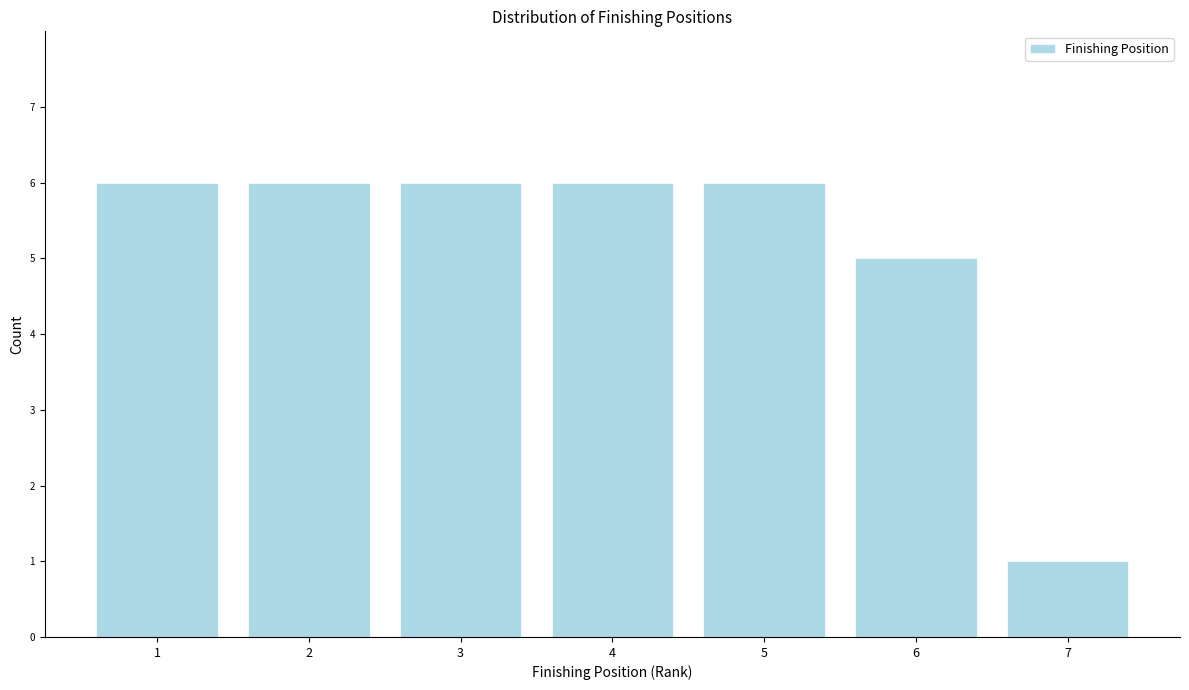

Reading left to right, list all the values displayed in this chart.

6	6	6	6	6	5	1